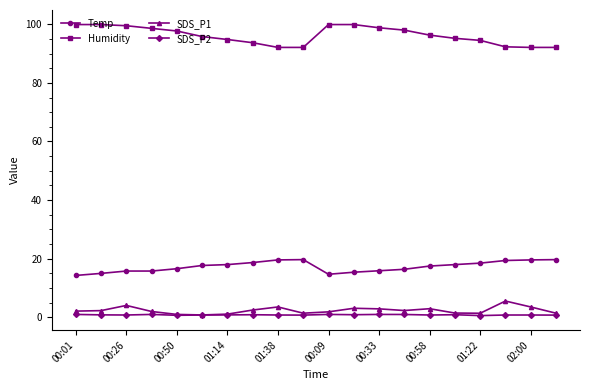

What is the maximum value shown in the chart?

99.9